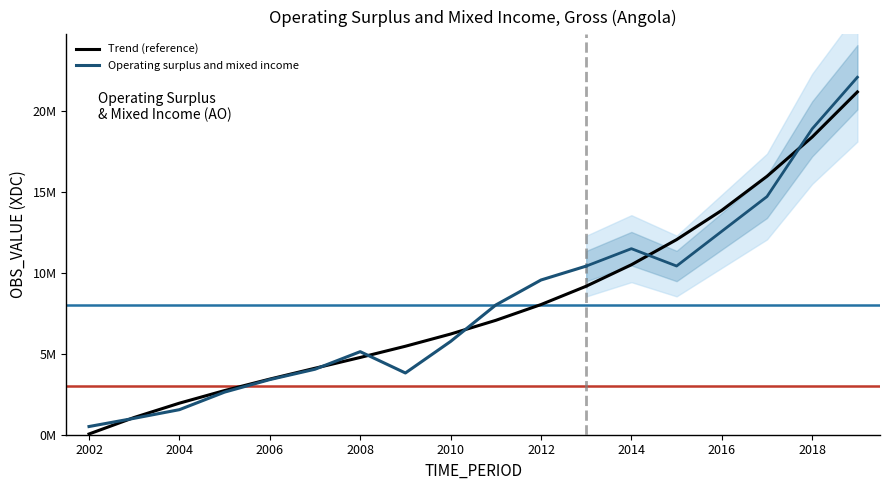

The value at 2002 is 9419.5. True or false?

False